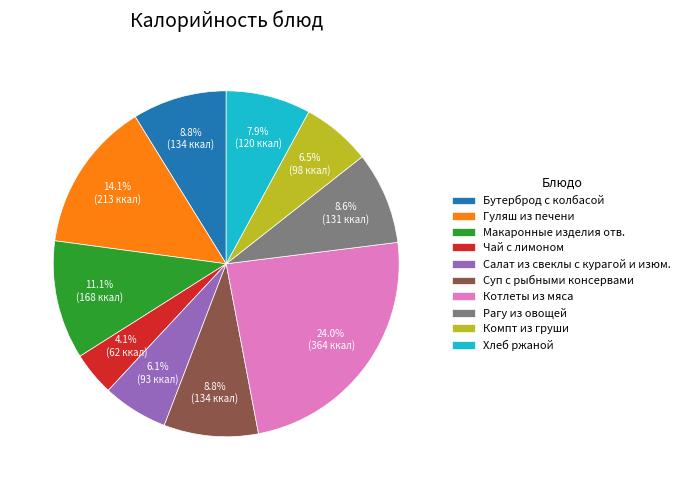

What percentage is the Рагу из овощей slice, to the nearest percent?

9%